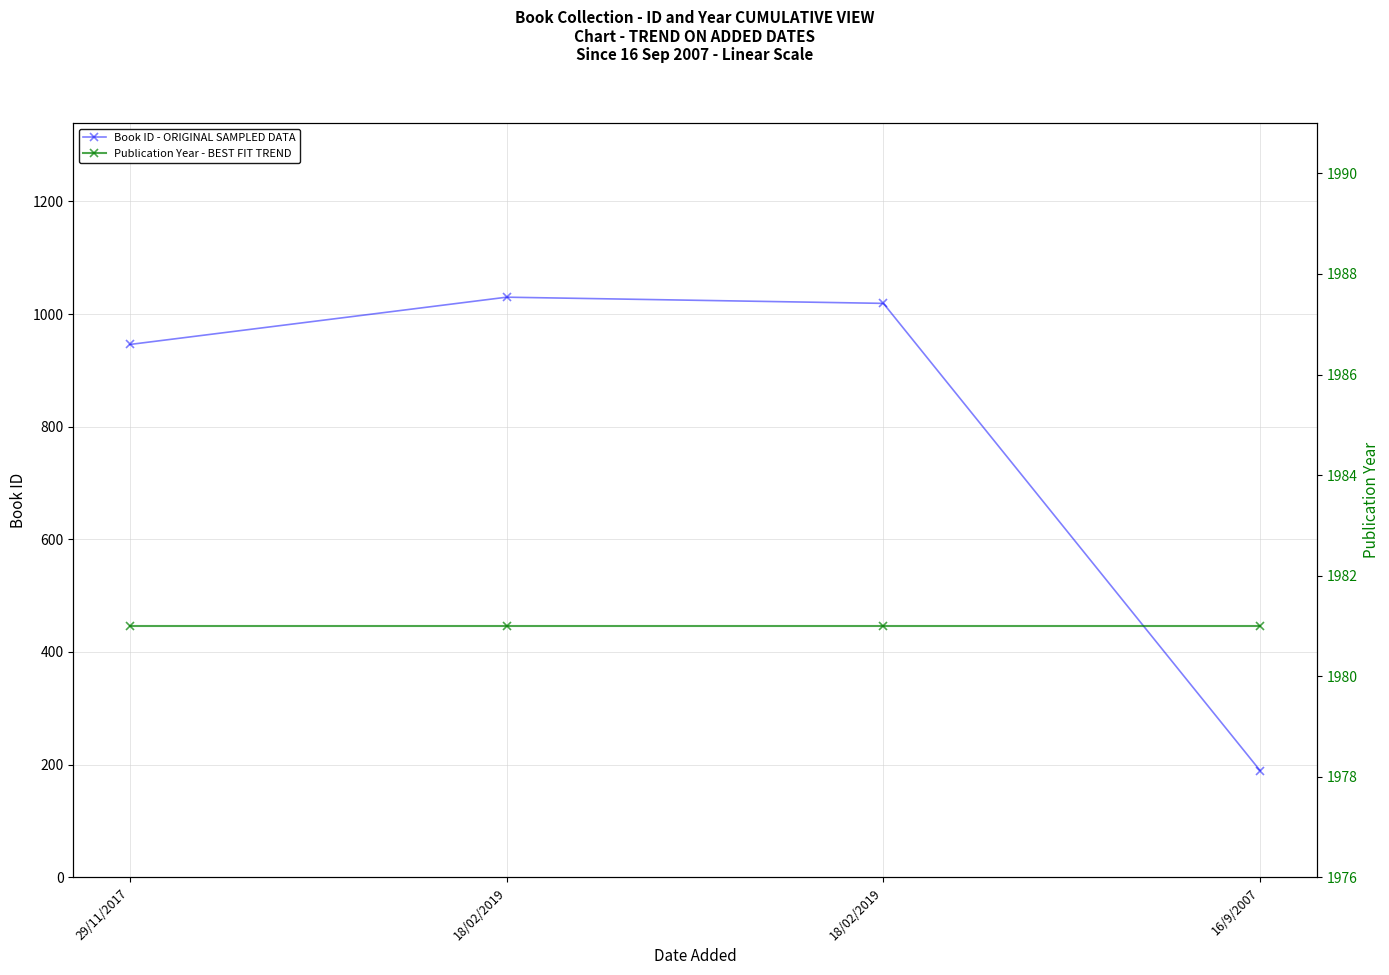

True or false: Publication Year - BEST FIT TREND and Book ID - ORIGINAL SAMPLED DATA cross at least once.

False